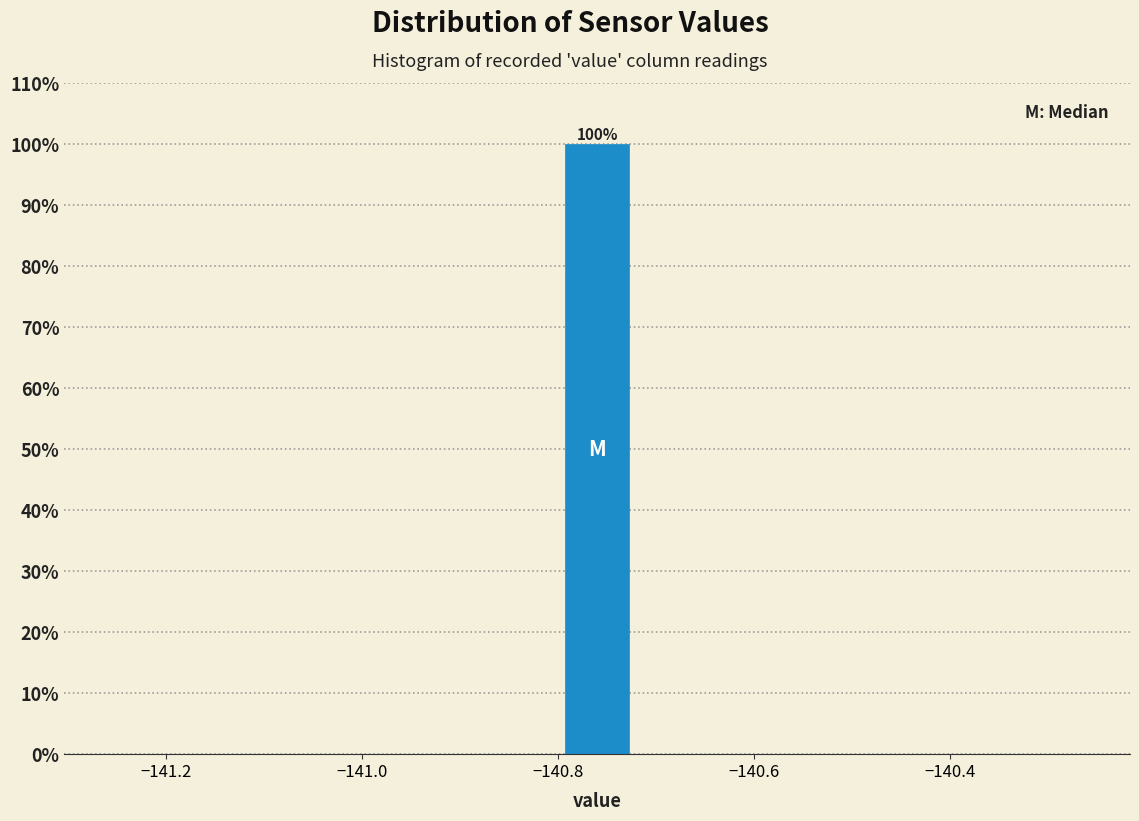

Around what value on the x-axis is the tallest bar? Give the approximate position of its centre, as read against the axis.

-140.76